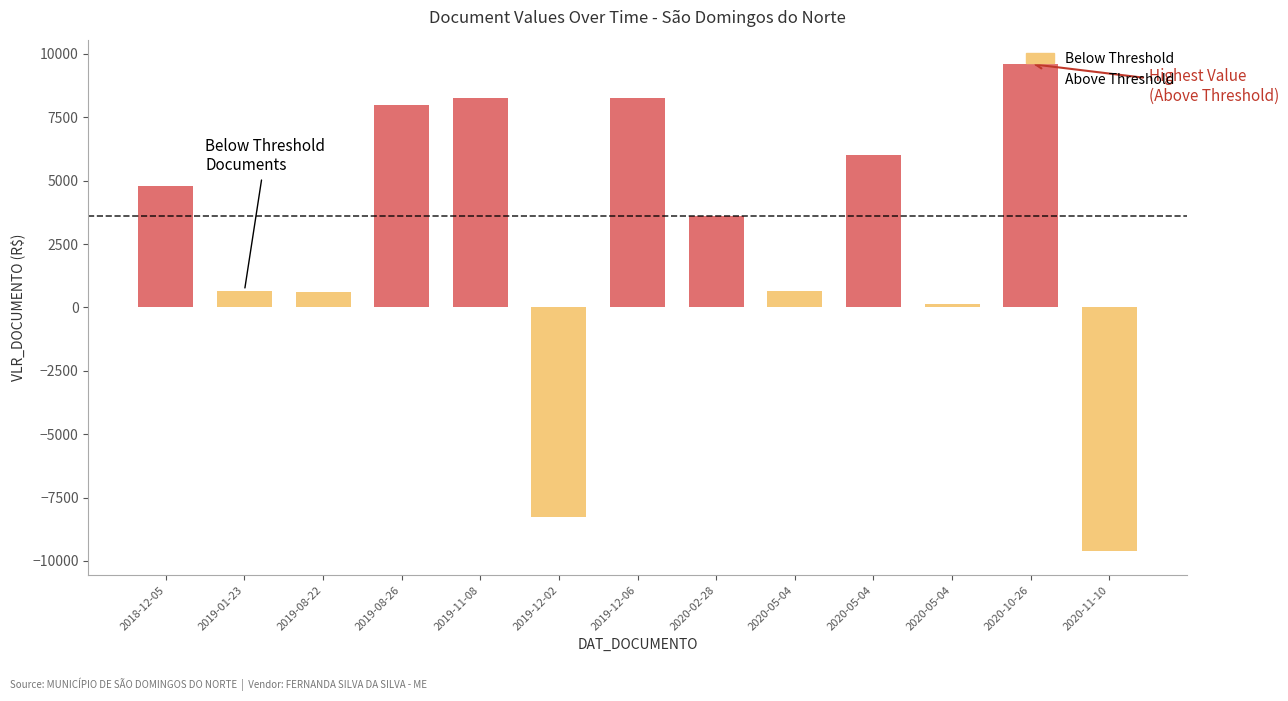

At which category does the chart reach its minimum across all series?

2020-11-10